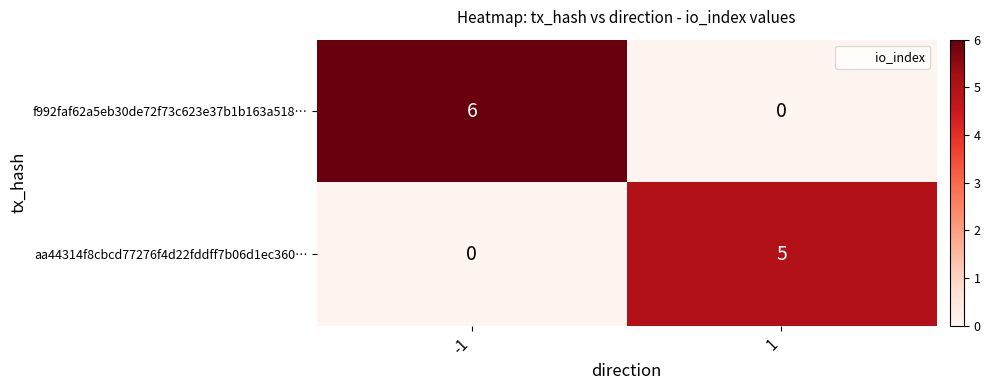

The aa44314f8cbcd77276f4d22fddff7b06d1ec360… series shows 3 at -1. True or false?

False